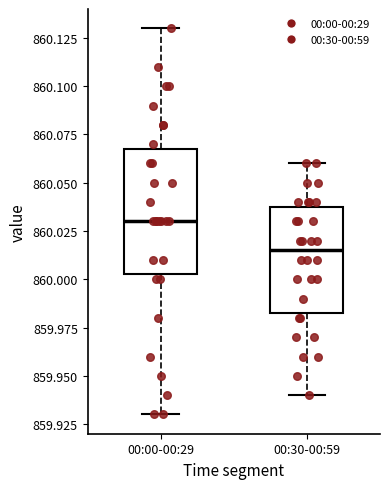

Which box's median line is the lowest?

00:30-00:59